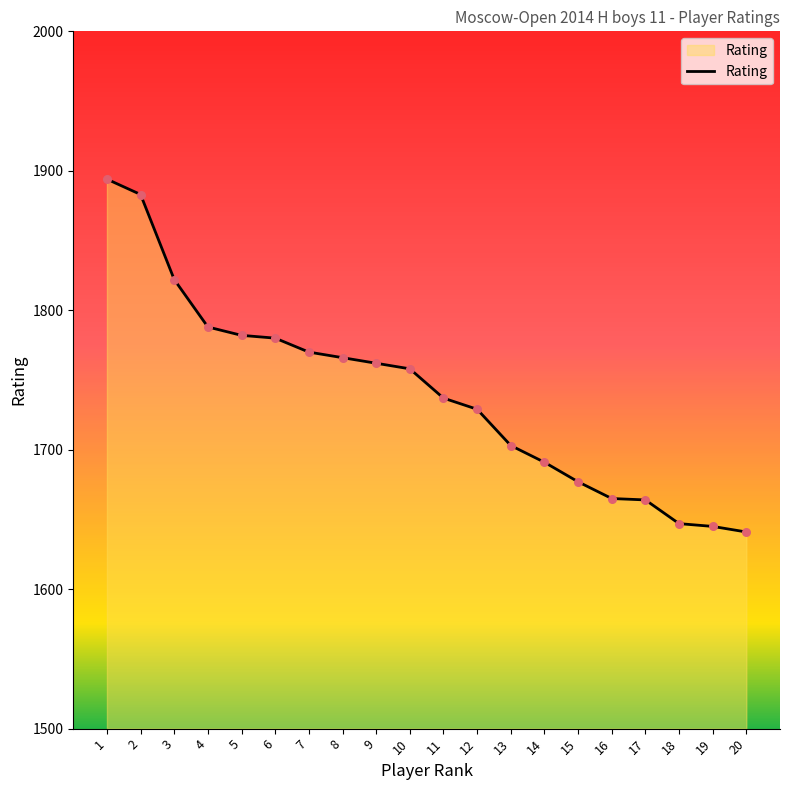

What is the ratio of the value at 17 to the value at 13?

1.0